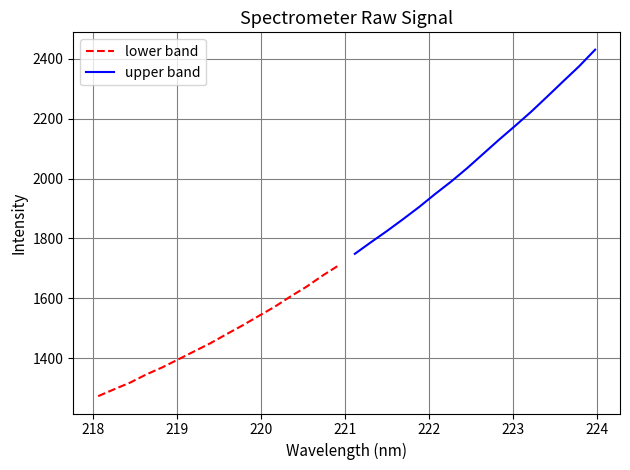

What is the minimum value for lower band?

1273.6